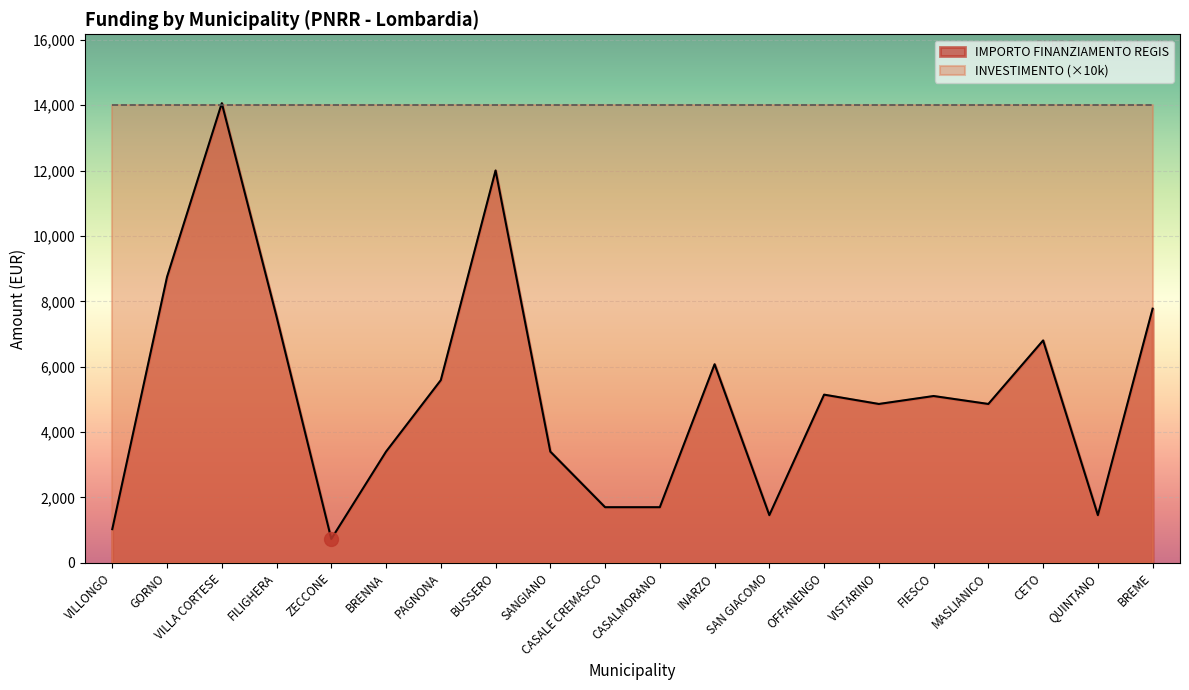

List the labels in order of value, smallest first.

ZECCONE, VILLONGO, SAN GIACOMO, QUINTANO, CASALE CREMASCO, CASALMORANO, BRENNA, SANGIANO, VISTARINO, MASLIANICO, FIESCO, OFFANENGO, PAGNONA, INARZO, CETO, FILIGHERA, BREME, GORNO, BUSSERO, VILLA CORTESE